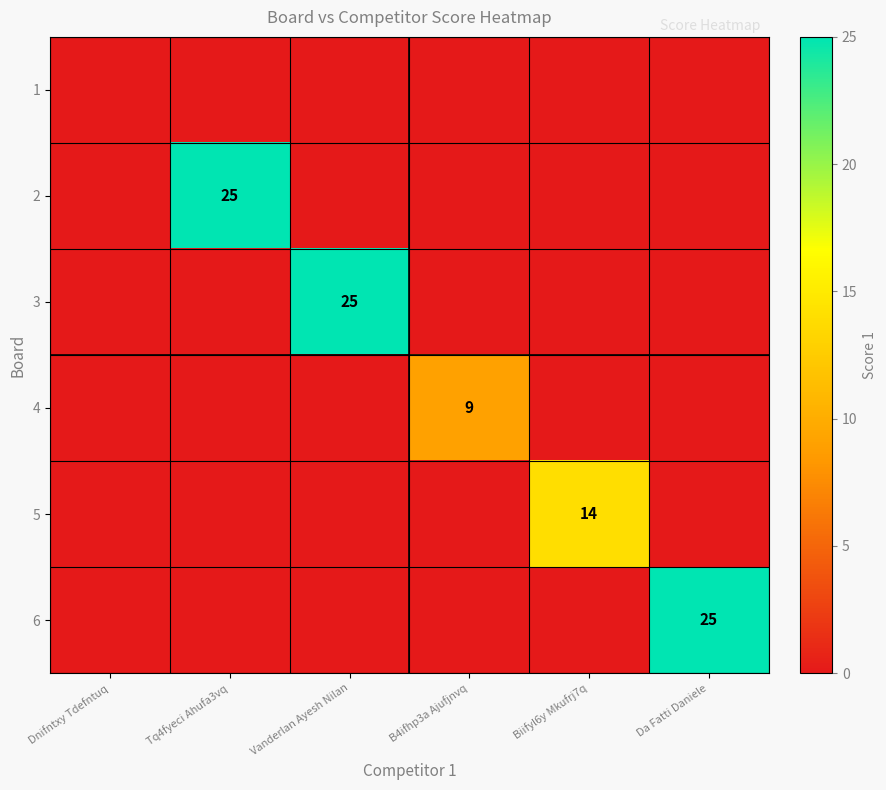

How many data points does each series have?

6